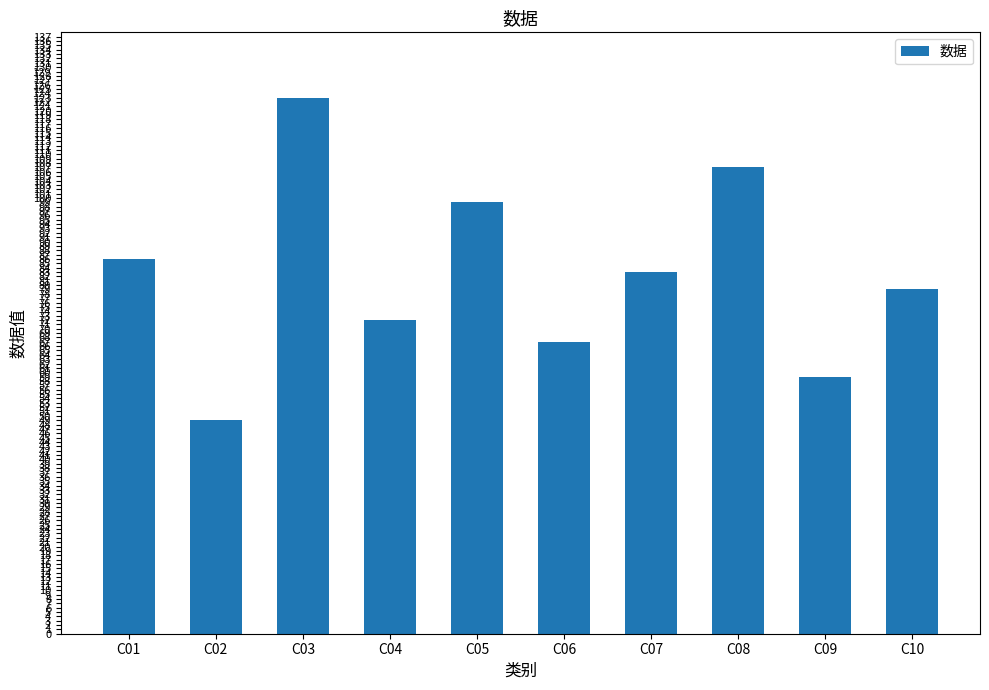

Where does the data first go above 83?

C01